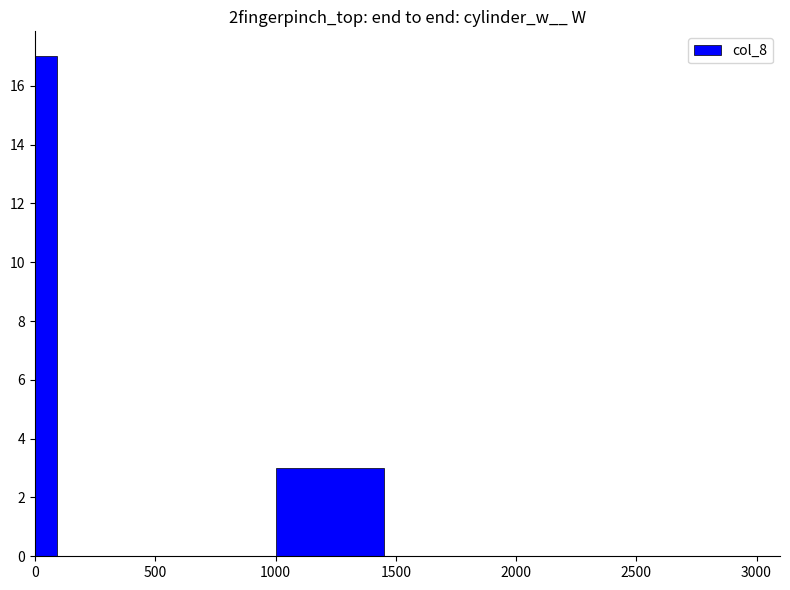

What is the sum of all values?

20